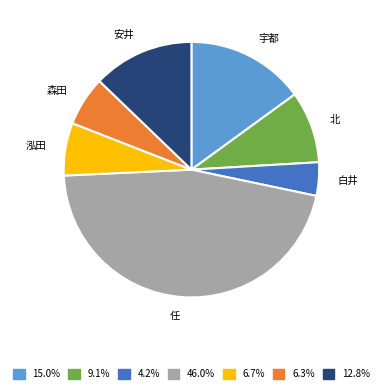

How many slices are in this pie chart?

7